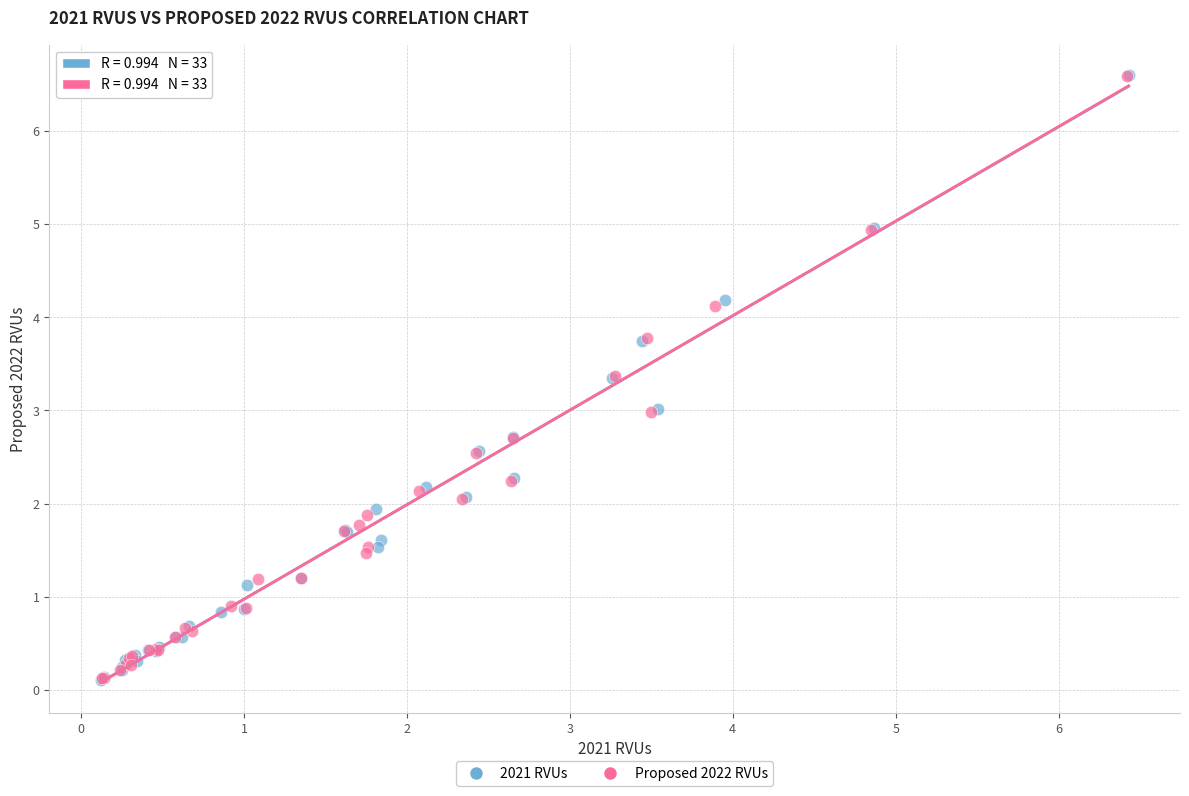

What are all the series names shown in the legend?

2021 RVUs, Proposed 2022 RVUs